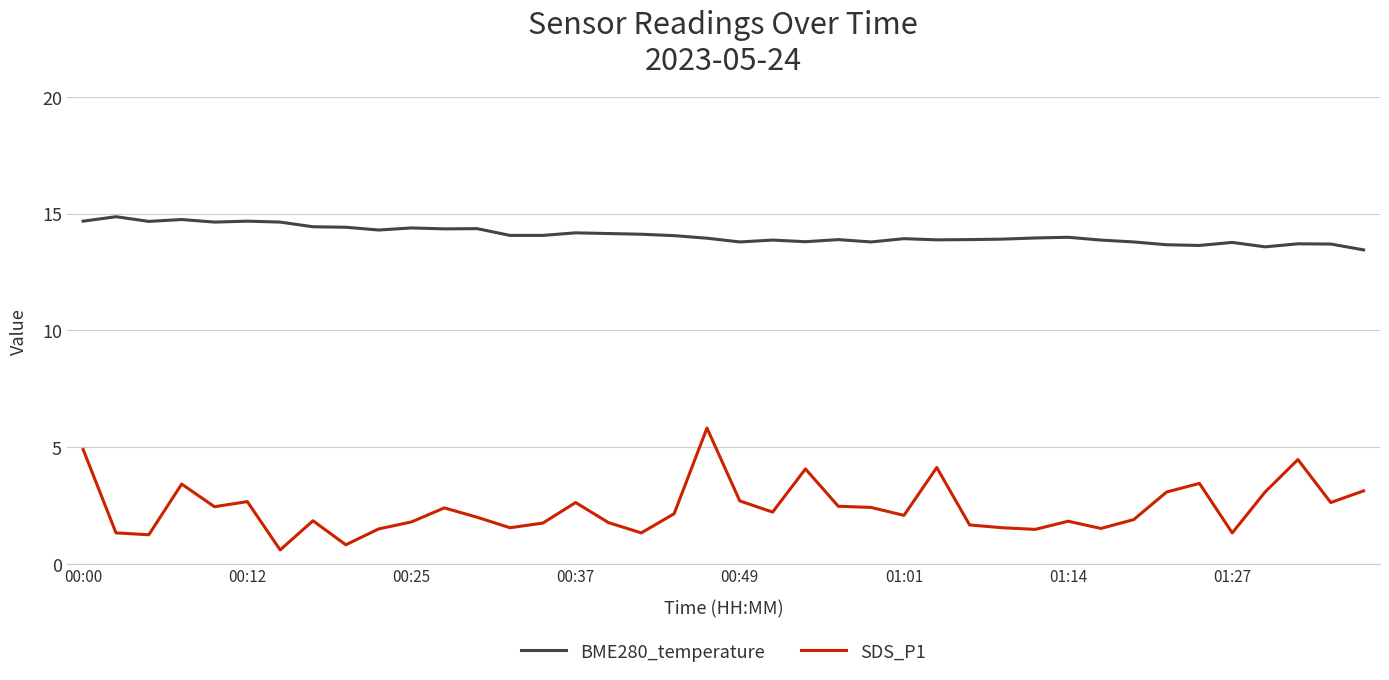

What is the maximum value shown in the chart?

14.9